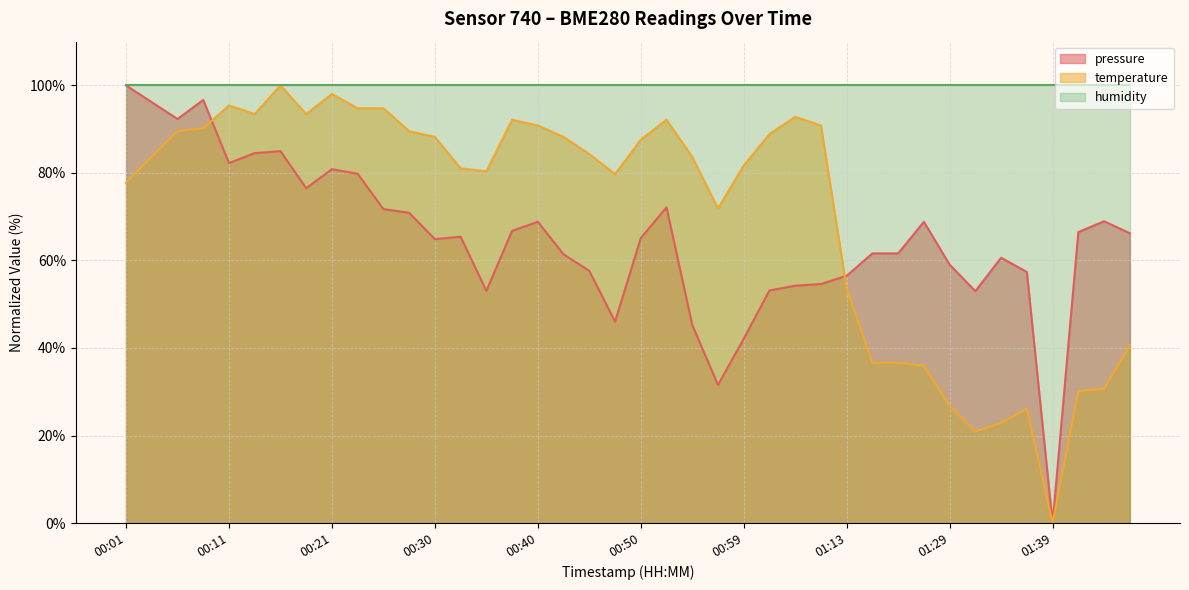

Is it true that temperature equals 26.8 at 01:29?

True